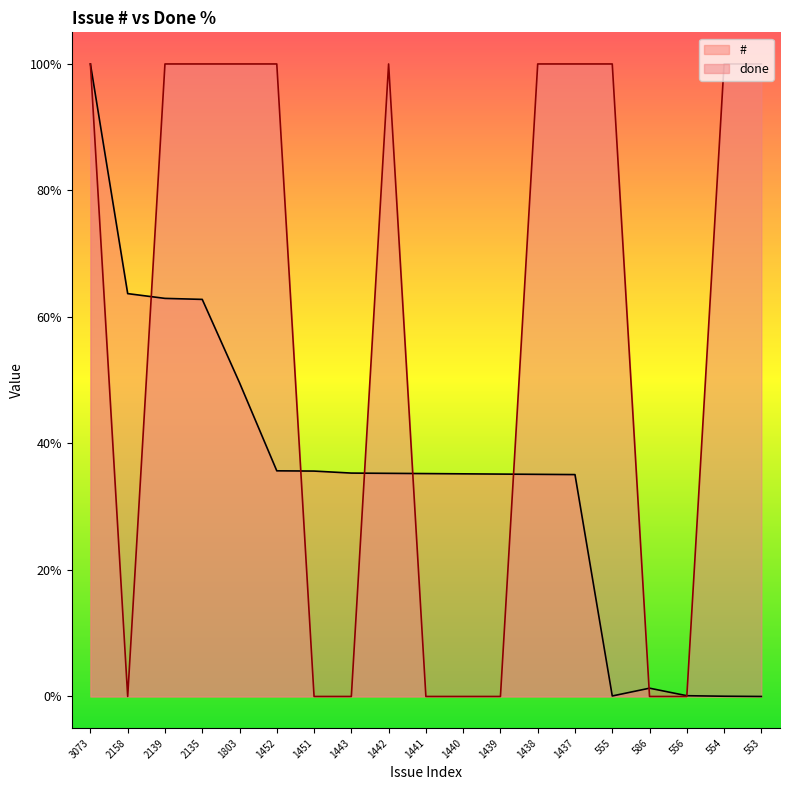

Reading right to left, extract all data points from this chart.

#: 553=0.0	554=0.0	556=0.1	586=1.3	555=0.1	1437=35.1	1438=35.1	1439=35.2	1440=35.2	1441=35.2	1442=35.3	1443=35.3	1451=35.6	1452=35.7	1803=49.6	2135=62.8	2139=62.9	2158=63.7	3073=100.0
done: 553=100.0	554=100.0	556=0.0	586=0.0	555=100.0	1437=100.0	1438=100.0	1439=0.0	1440=0.0	1441=0.0	1442=100.0	1443=0.0	1451=0.0	1452=100.0	1803=100.0	2135=100.0	2139=100.0	2158=0.0	3073=100.0